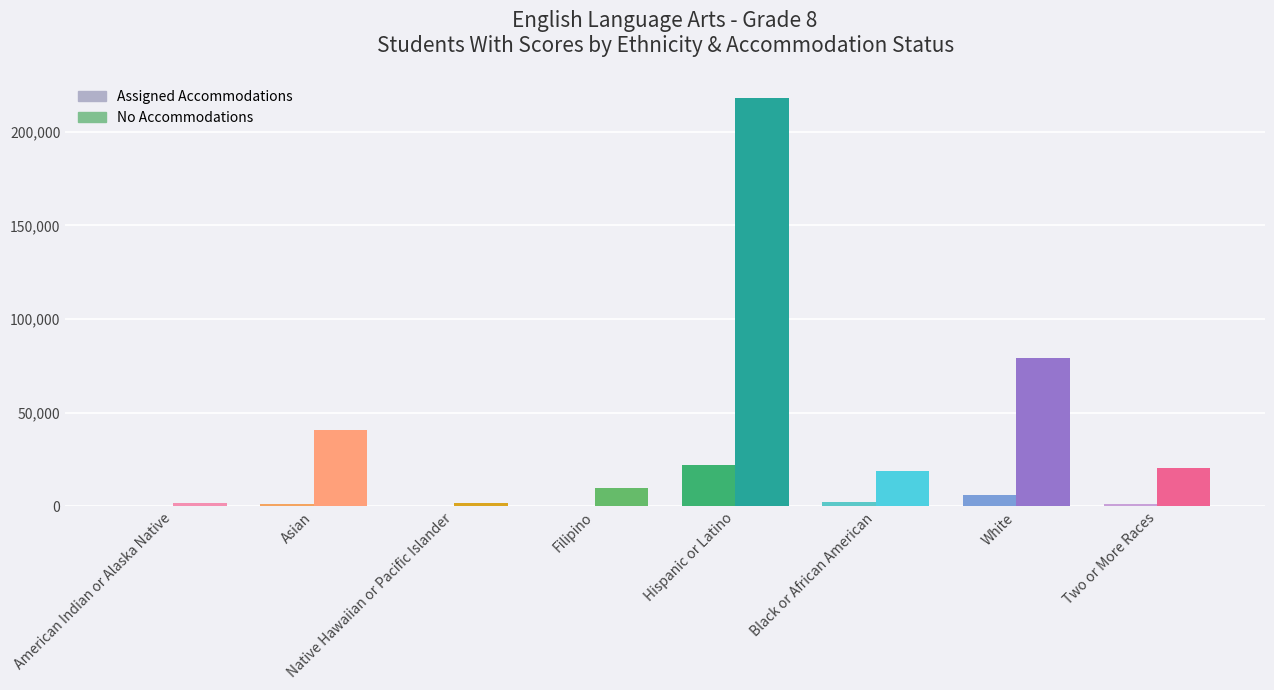

What is the minimum value shown in the chart?

112